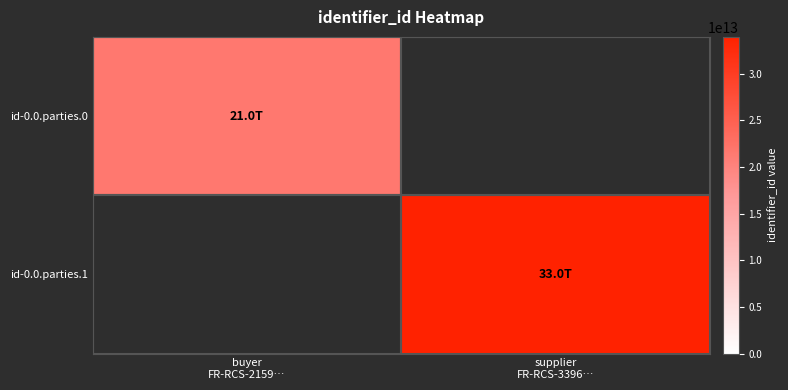

Reading left to right, transcribe all the data shown in this chart.

id-0.0.parties.0: buyer
FR-RCS-2159…=21590015000016	supplier
FR-RCS-3396…=0
id-0.0.parties.1: buyer
FR-RCS-2159…=0	supplier
FR-RCS-3396…=33960966100253